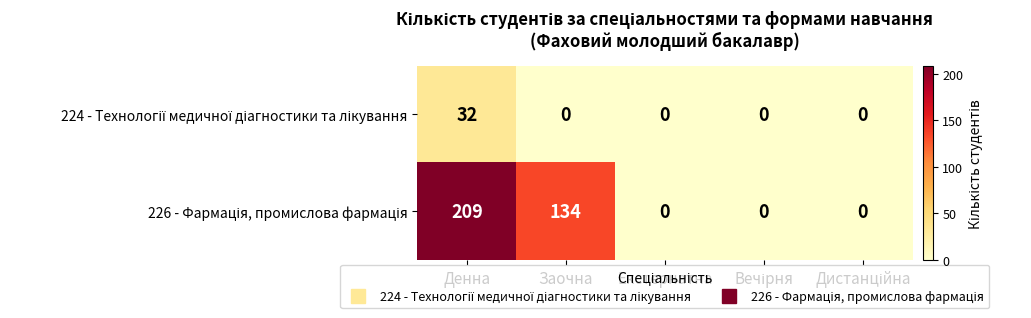

Which category has the highest value across all series?

Денна